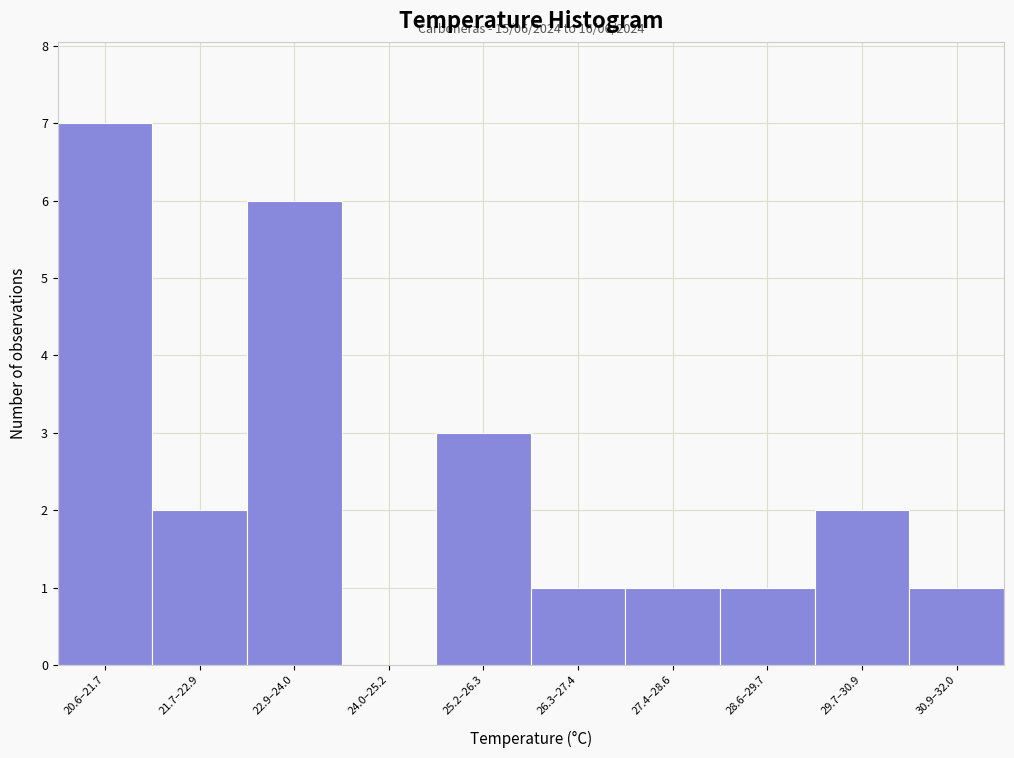

Reading left to right, extract all data points from this chart.

20.6–21.7=7	21.7–22.9=2	22.9–24.0=6	24.0–25.2=0	25.2–26.3=3	26.3–27.4=1	27.4–28.6=1	28.6–29.7=1	29.7–30.9=2	30.9–32.0=1